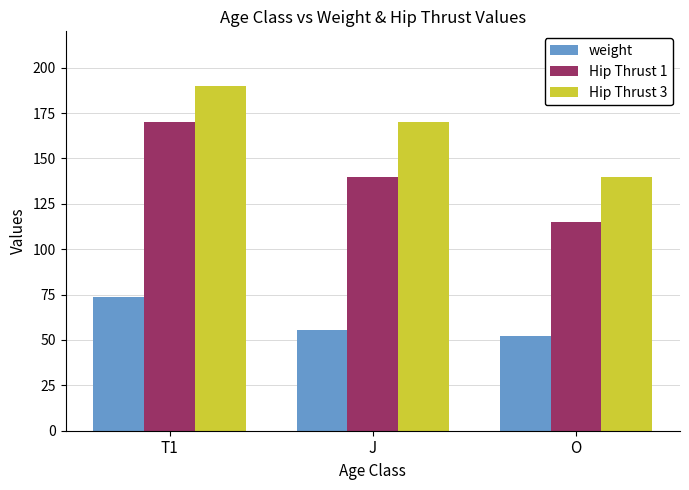

List the labels in order of weight value, smallest first.

O, J, T1